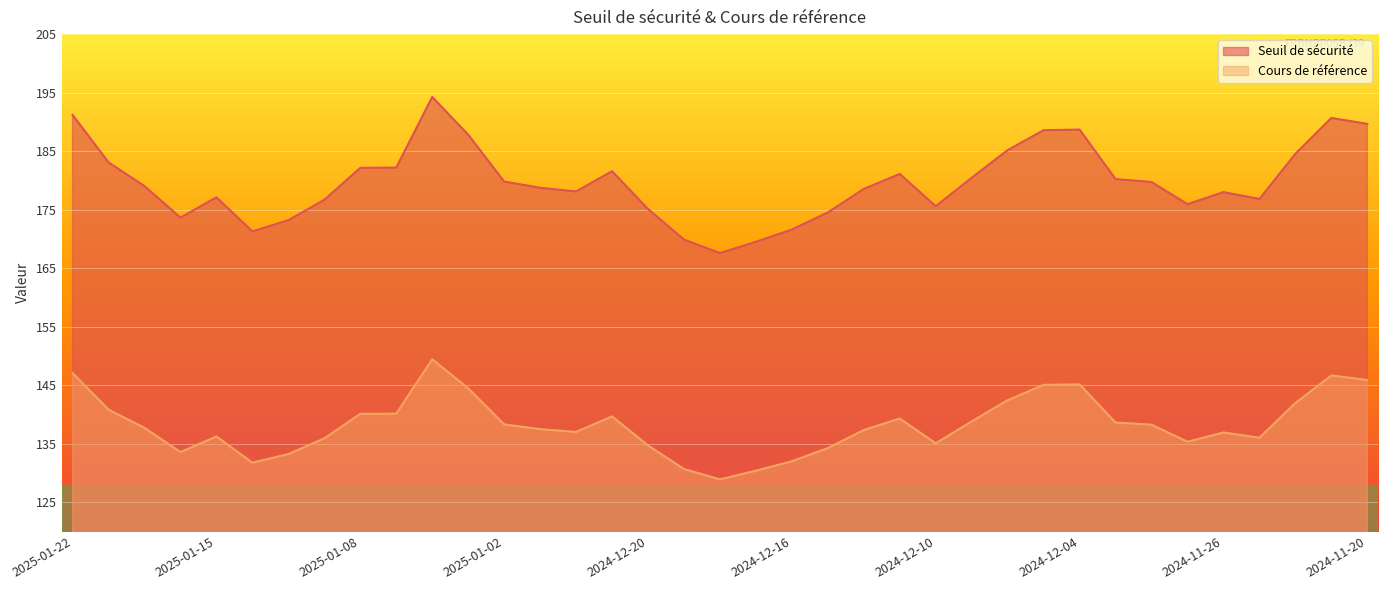

Reading left to right, list all the values displayed in this chart.

Seuil de sécurité: 2025-01-22=191.2	2025-01-21=183.1	2025-01-17=179.0	2025-01-16=173.6	2025-01-15=177.1	2025-01-14=171.3	2025-01-13=173.2	2025-01-10=176.7	2025-01-08=182.1	2025-01-07=182.2	2025-01-06=194.3	2025-01-03=187.8	2025-01-02=179.8	2024-12-30=178.7	2024-12-27=178.1	2024-12-23=181.6	2024-12-20=175.1	2024-12-19=169.9	2024-12-18=167.6	2024-12-17=169.5	2024-12-16=171.6	2024-12-13=174.5	2024-12-12=178.5	2024-12-11=181.1	2024-12-10=175.6	2024-12-09=180.5	2024-12-06=185.2	2024-12-05=188.6	2024-12-04=188.7	2024-12-02=180.2	2024-11-29=179.7	2024-11-27=175.9	2024-11-26=178.0	2024-11-25=176.8	2024-11-22=184.5	2024-11-21=190.7	2024-11-20=189.7
Cours de référence: 2025-01-22=147.1	2025-01-21=140.8	2025-01-17=137.7	2025-01-16=133.6	2025-01-15=136.2	2025-01-14=131.8	2025-01-13=133.2	2025-01-10=135.9	2025-01-08=140.1	2025-01-07=140.1	2025-01-06=149.4	2025-01-03=144.5	2025-01-02=138.3	2024-12-30=137.5	2024-12-27=137.0	2024-12-23=139.7	2024-12-20=134.7	2024-12-19=130.7	2024-12-18=128.9	2024-12-17=130.4	2024-12-16=132.0	2024-12-13=134.2	2024-12-12=137.3	2024-12-11=139.3	2024-12-10=135.1	2024-12-09=138.8	2024-12-06=142.4	2024-12-05=145.1	2024-12-04=145.1	2024-12-02=138.6	2024-11-29=138.2	2024-11-27=135.3	2024-11-26=136.9	2024-11-25=136.0	2024-11-22=141.9	2024-11-21=146.7	2024-11-20=145.9